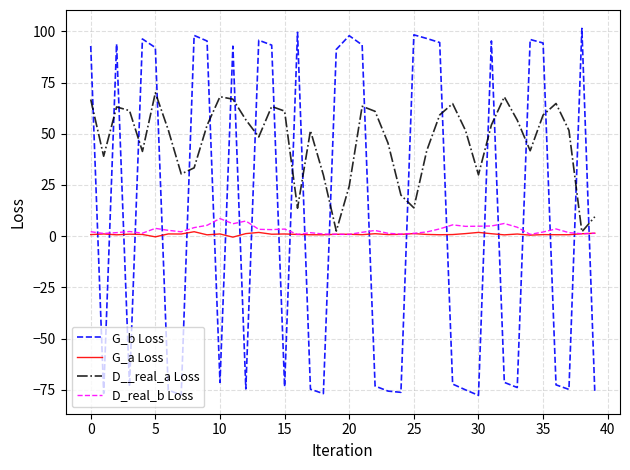

What is the average value of the G_a Loss series?

0.9